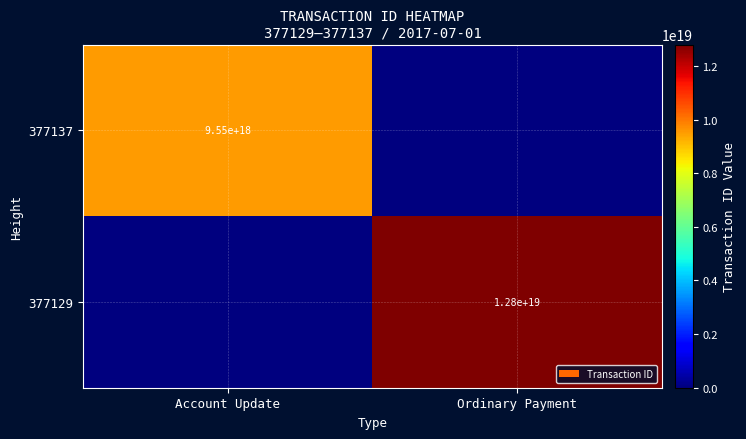

True or false: 377129 has a value of 6304391974569320448 at Ordinary Payment.

False